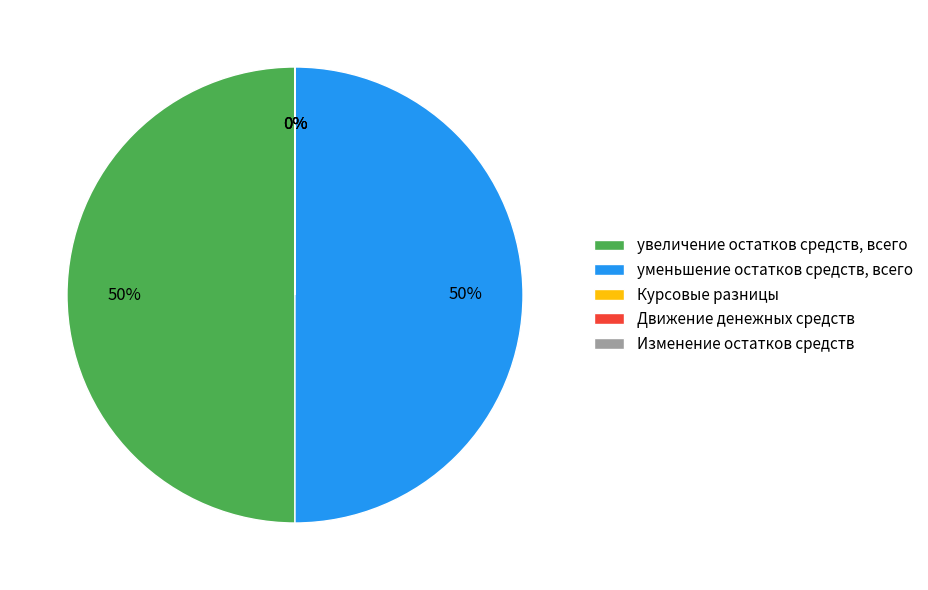

Which slice is the smallest?

Курсовые разницы